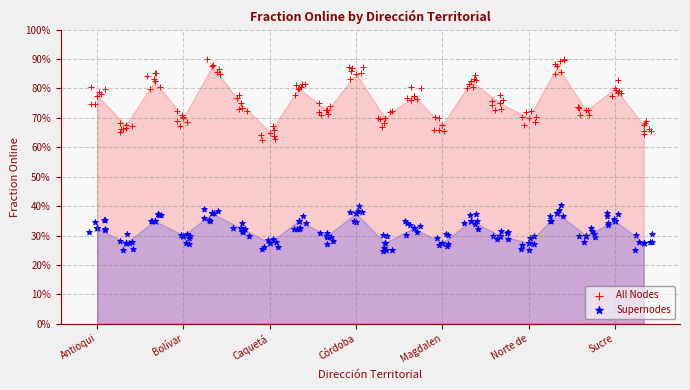

At how many categories does at least one series exceed 0?

20